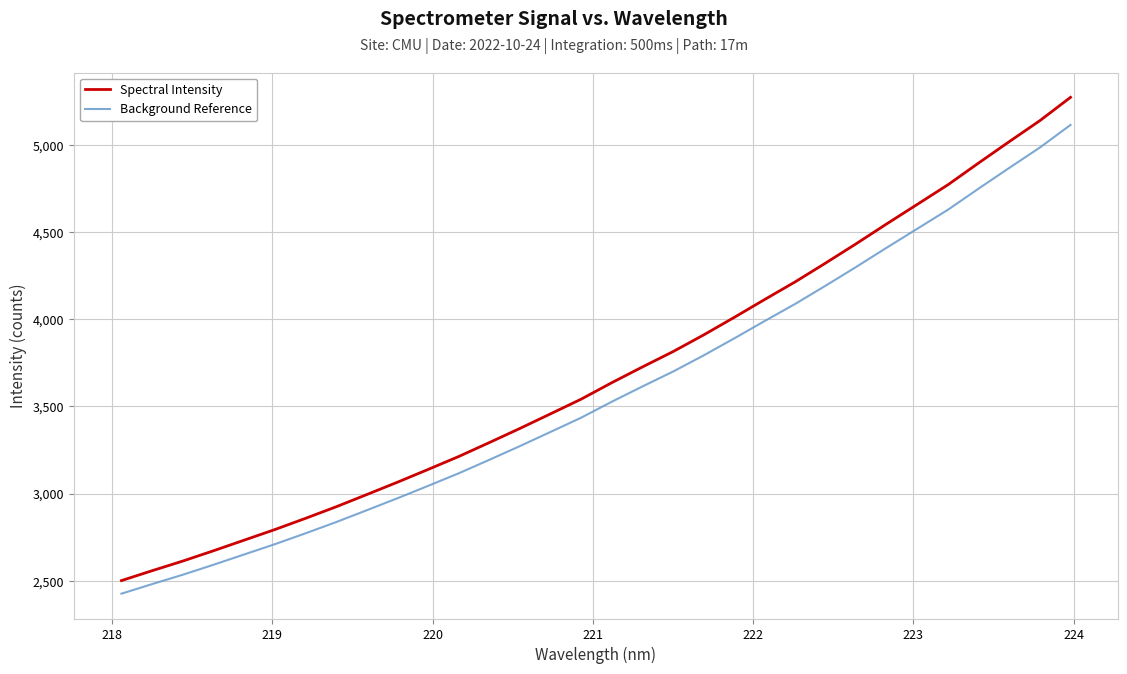

True or false: Background Reference and Spectral Intensity cross at least once.

False